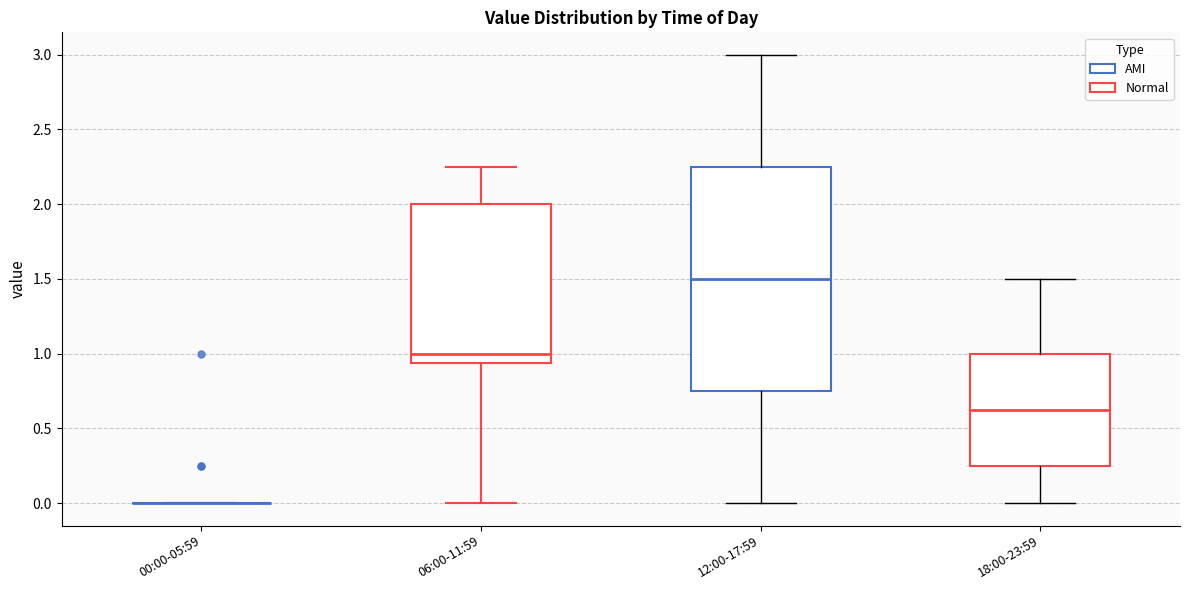

Reading left to right, transcribe this box plot: for each box, give where its median line is, the range the box spans, and where its two whiskers end, as read against the y-axis. The values are not printed on the chart, so give them approximately, as read against the axis.

00:00-05:59: box collapsed to a line at 0.00, whiskers 0.00 to 0.00
06:00-11:59: median 1.00, box 0.95 to 2.00, whiskers 0.00 to 2.25
12:00-17:59: median 1.50, box 0.75 to 2.25, whiskers 0.00 to 3.00
18:00-23:59: median 0.65, box 0.25 to 1.00, whiskers 0.00 to 1.50